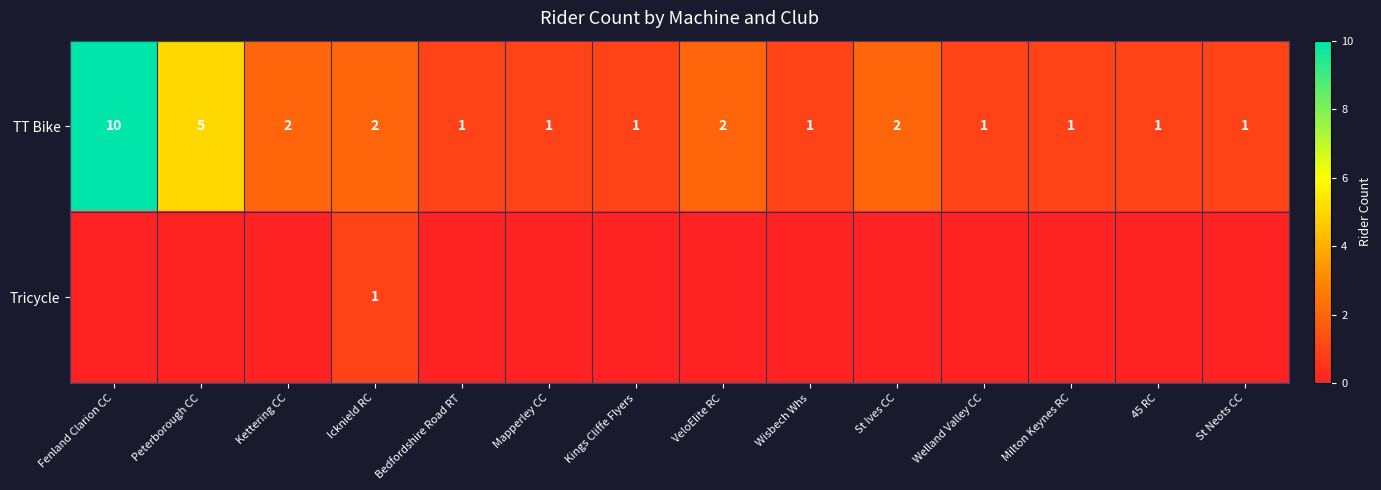

Between 45 RC and VeloElite RC, which is larger?

VeloElite RC